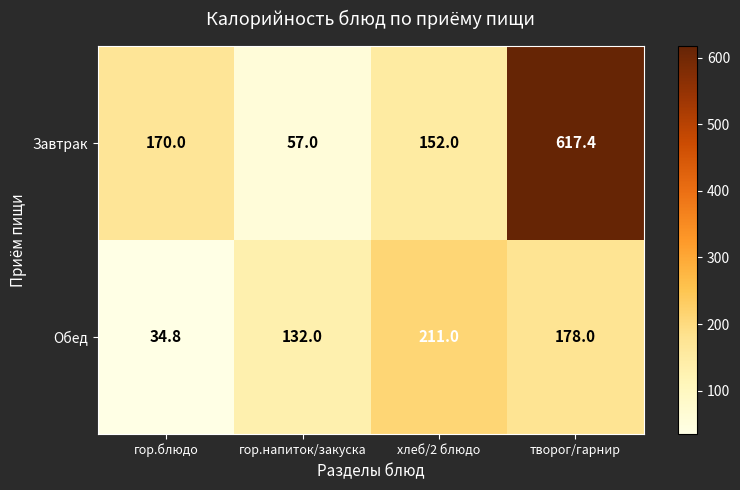

Between хлеб/2 блюдо and творог/гарнир, which series saw the biggest shift?

Завтрак